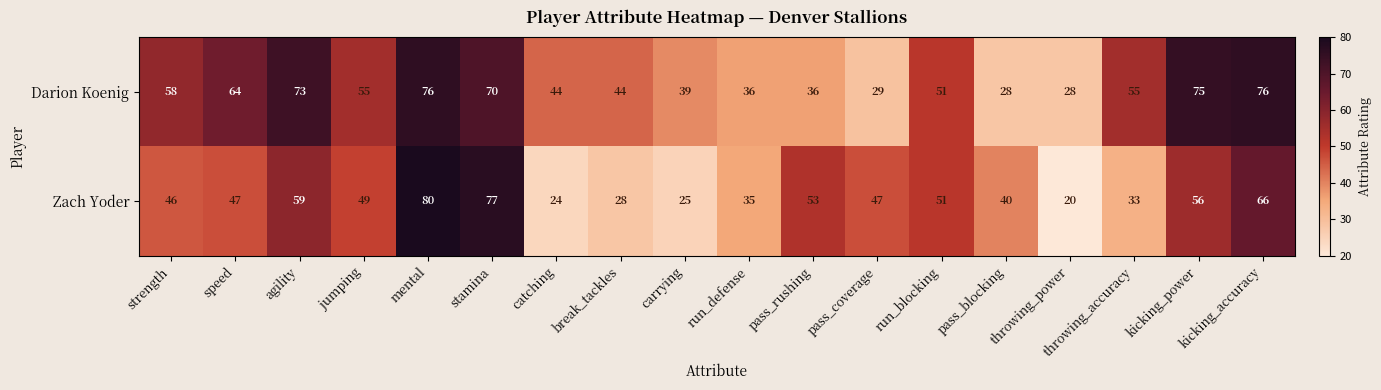

The Zach Yoder series shows 55 at mental. True or false?

False